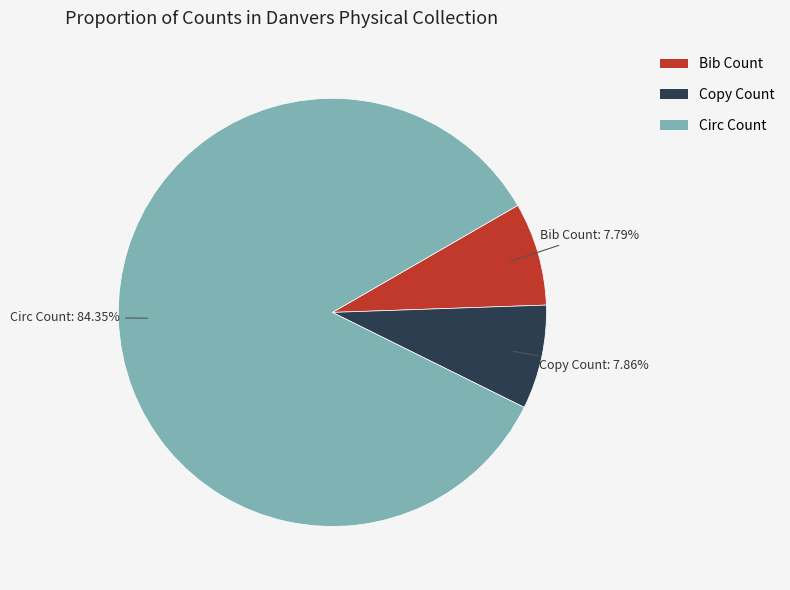

Is it true that Circ Count is 84% of the pie?

True